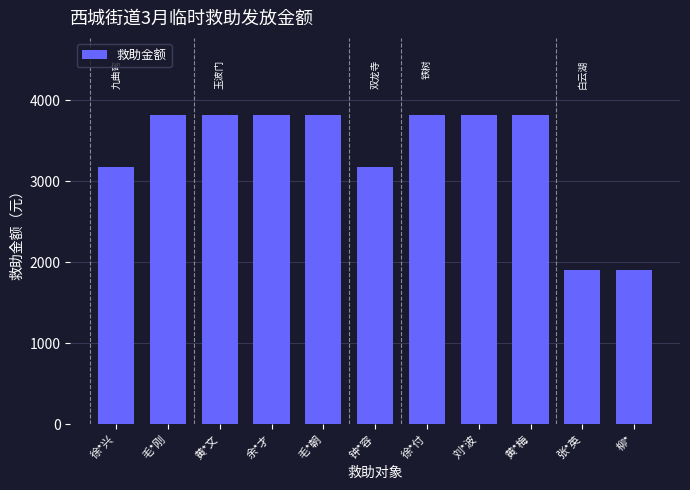

What position from the left is 张*英?

10